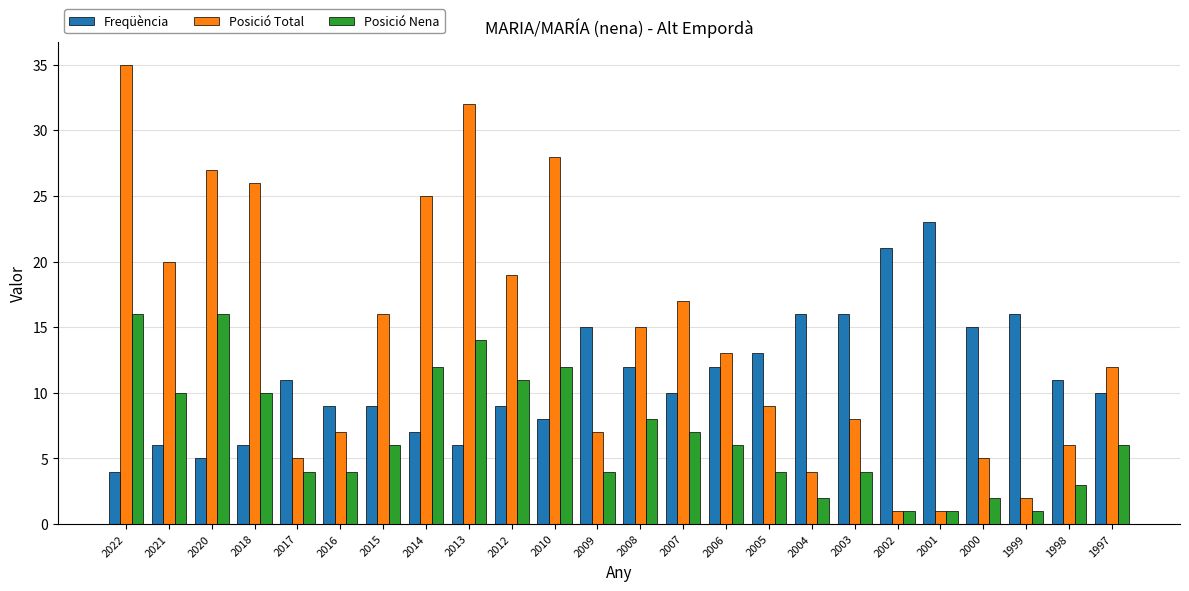

What is the minimum value for Freqüència?

4